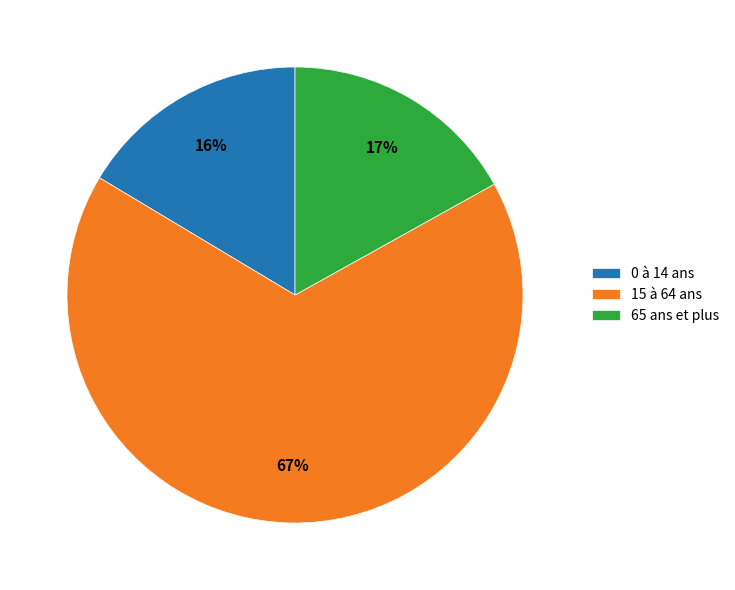

Which slice is the largest?

15 à 64 ans